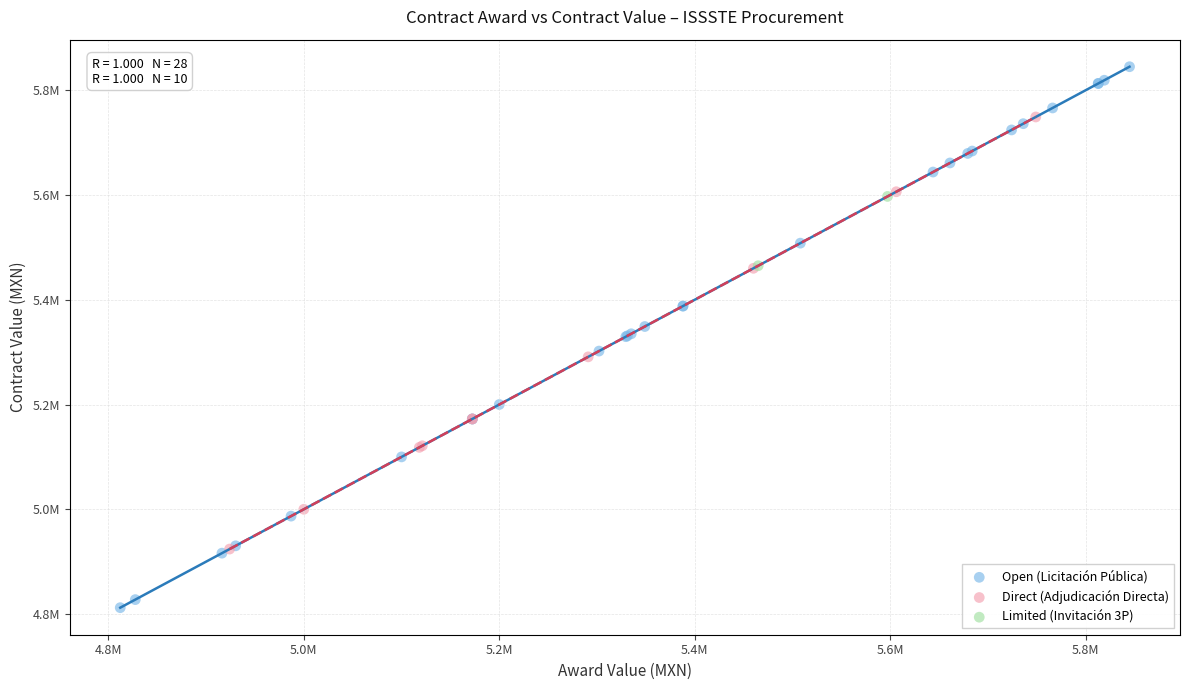

Which series contains the highest Y value?

Open (Licitación Pública)